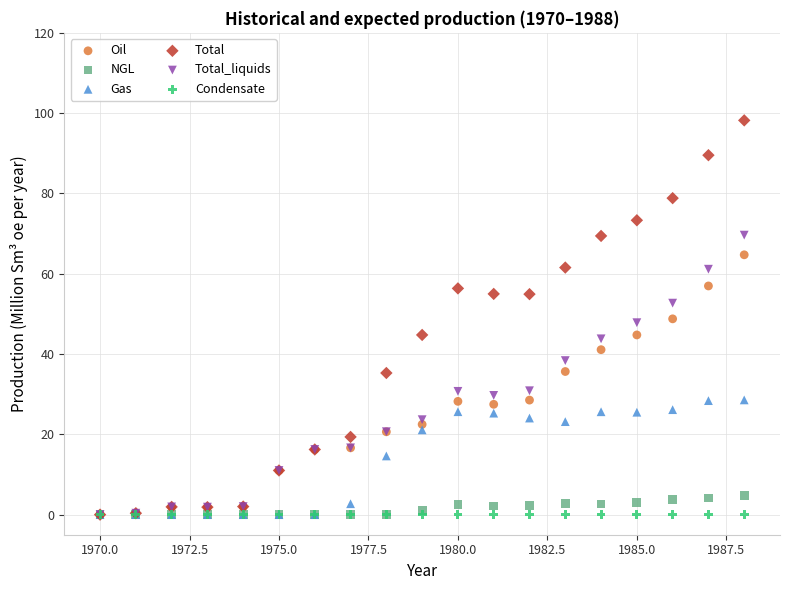

Which series has the widest spread of Y values?

Total